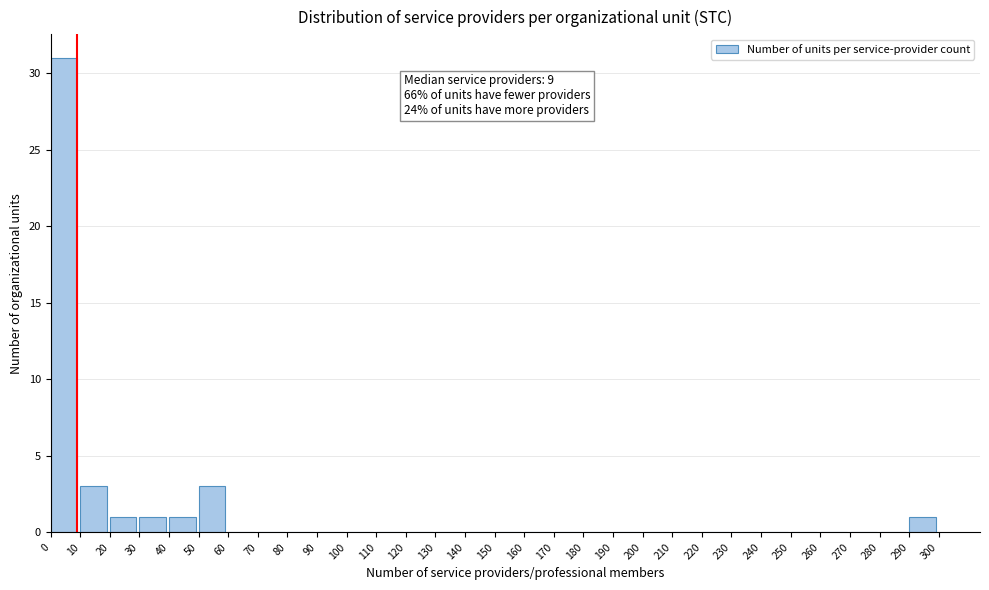

Over which range of the x-axis is the bar tallest?

0 to 10